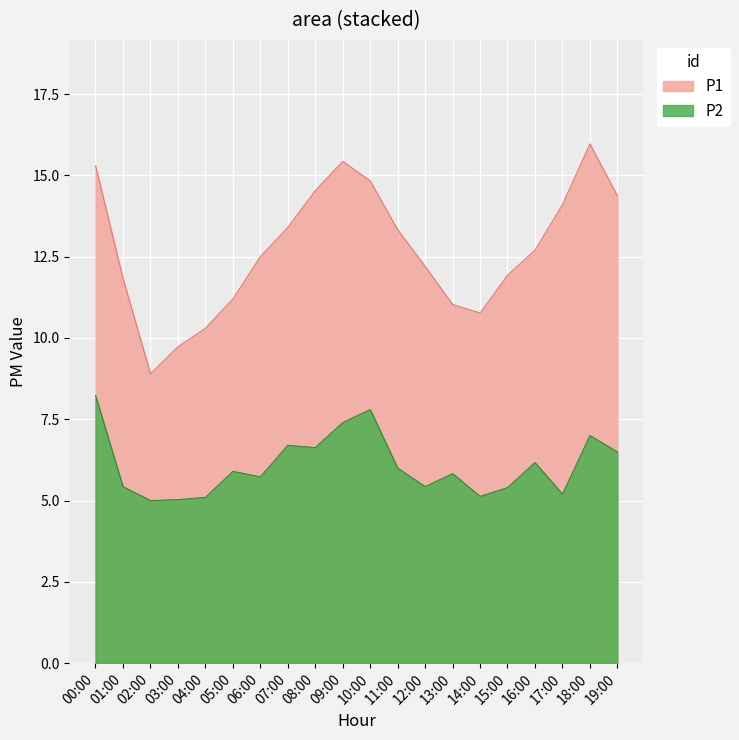

What is the label of the 14th point from the left?

13:00